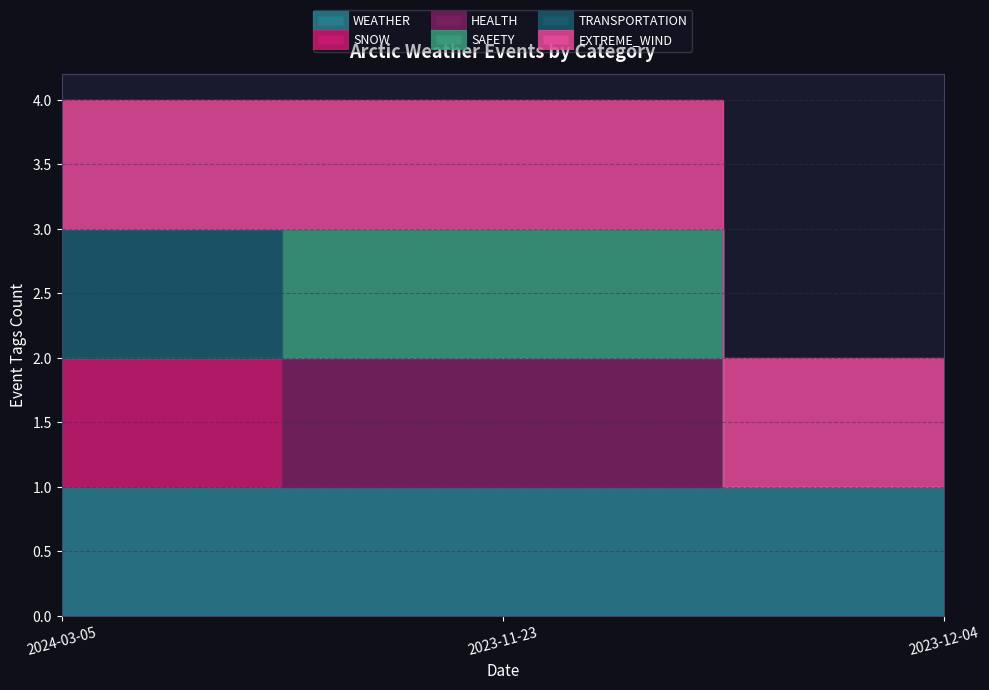

Which category has the highest value in the WEATHER series?

2024-03-05